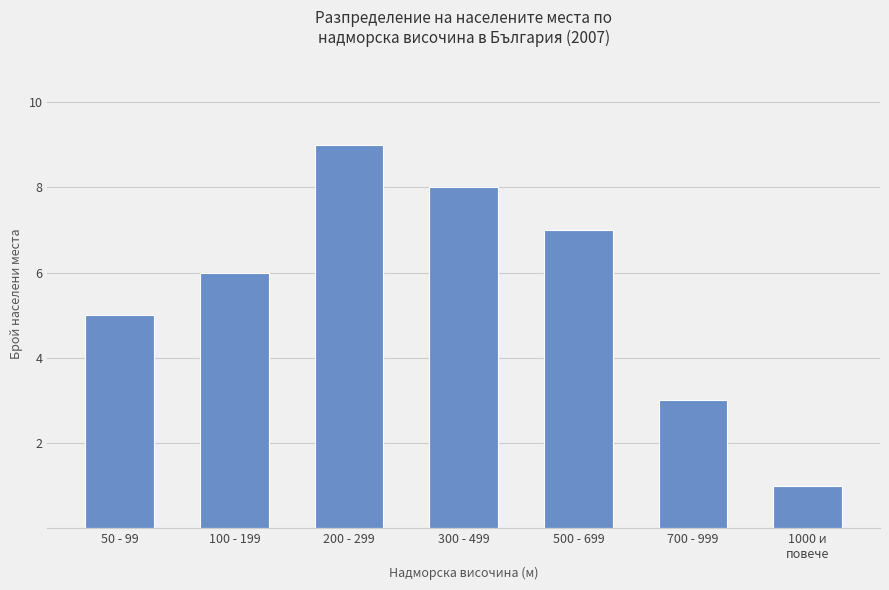

True or false: the data shows 3 at 700 - 999.

True